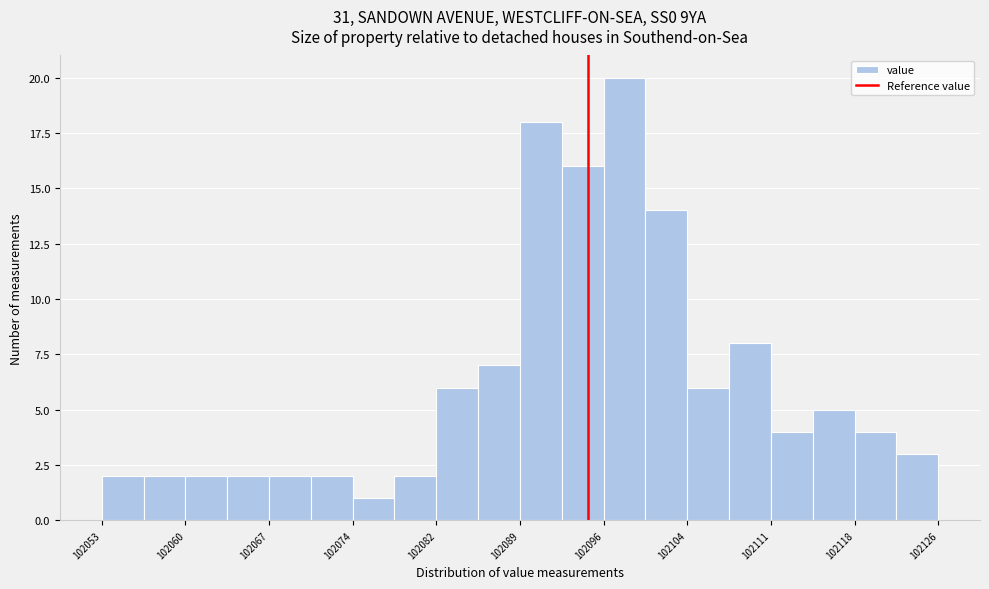

Read against the x-axis, roughly where is the centre of the tallest bar?

102098